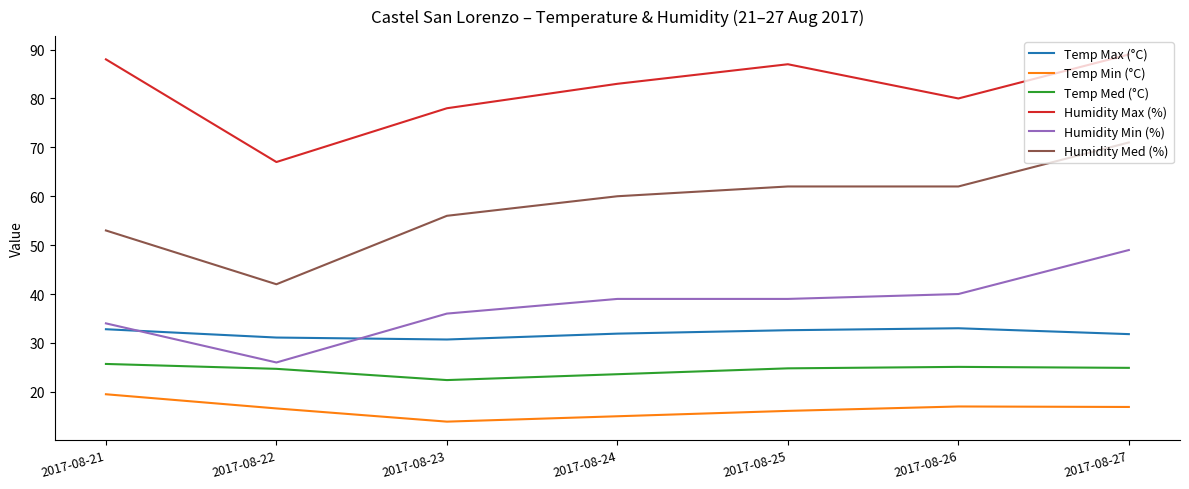

What is the spread (max minus min) of values at 2017-08-22?

50.4